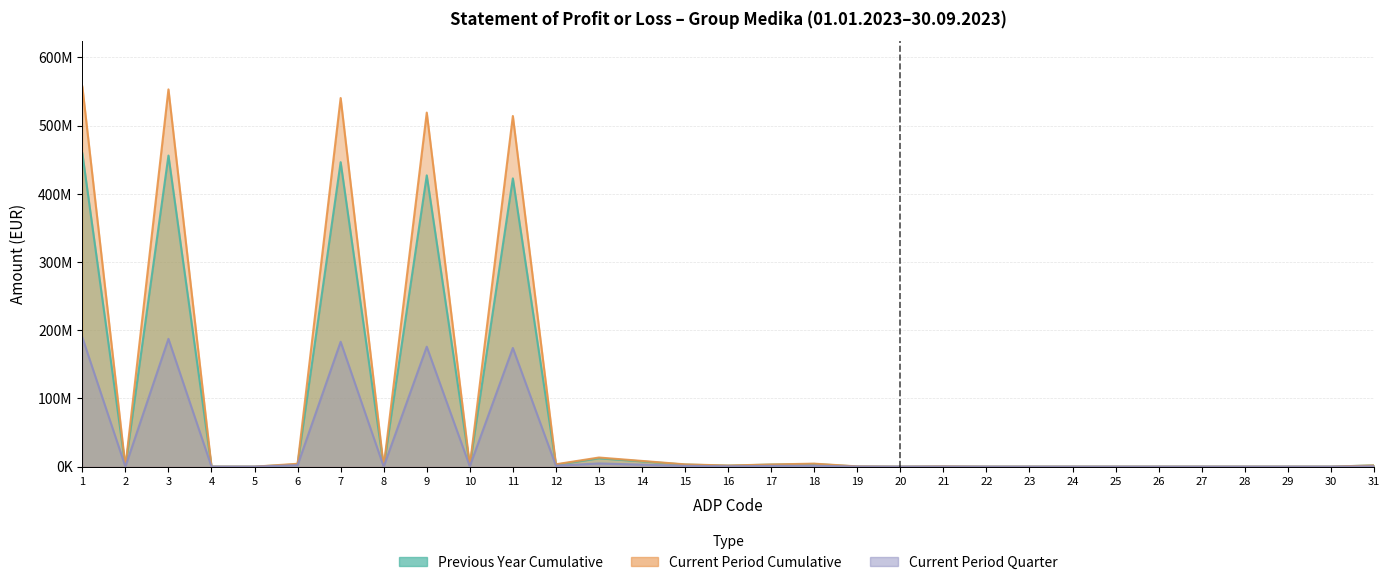

Which series has the largest total across all categories?

Current Period Cumulative